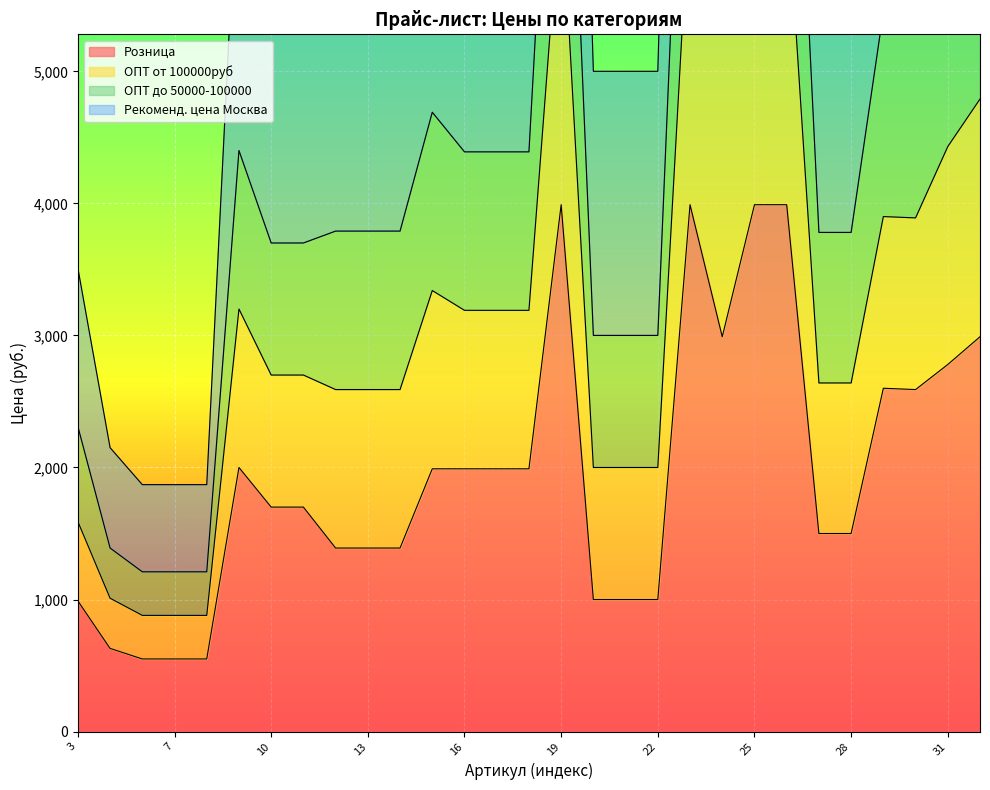

True or false: ОПТ до 50000-100000 and ОПТ от 100000руб cross at least once.

False